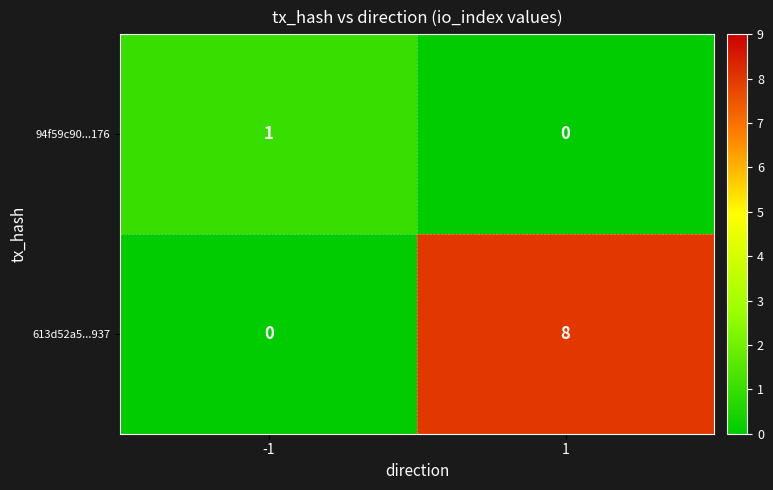

Is it true that 94f59c90...176 equals 1 at -1?

True